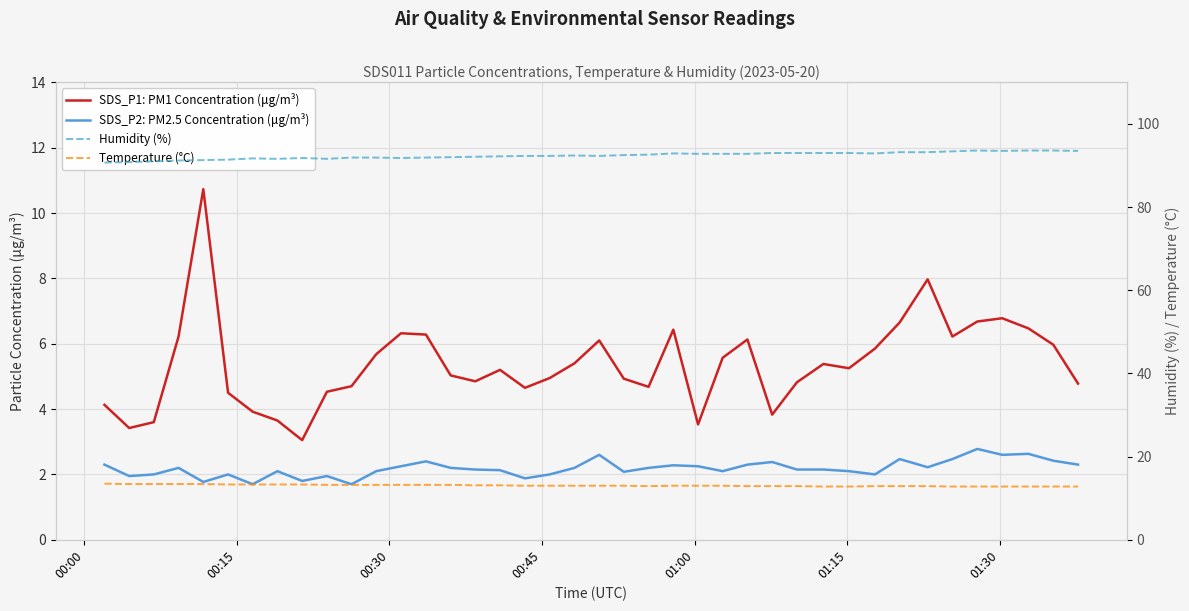

What is the value of the Temperature (°C) point at the 37th from the left?

12.8